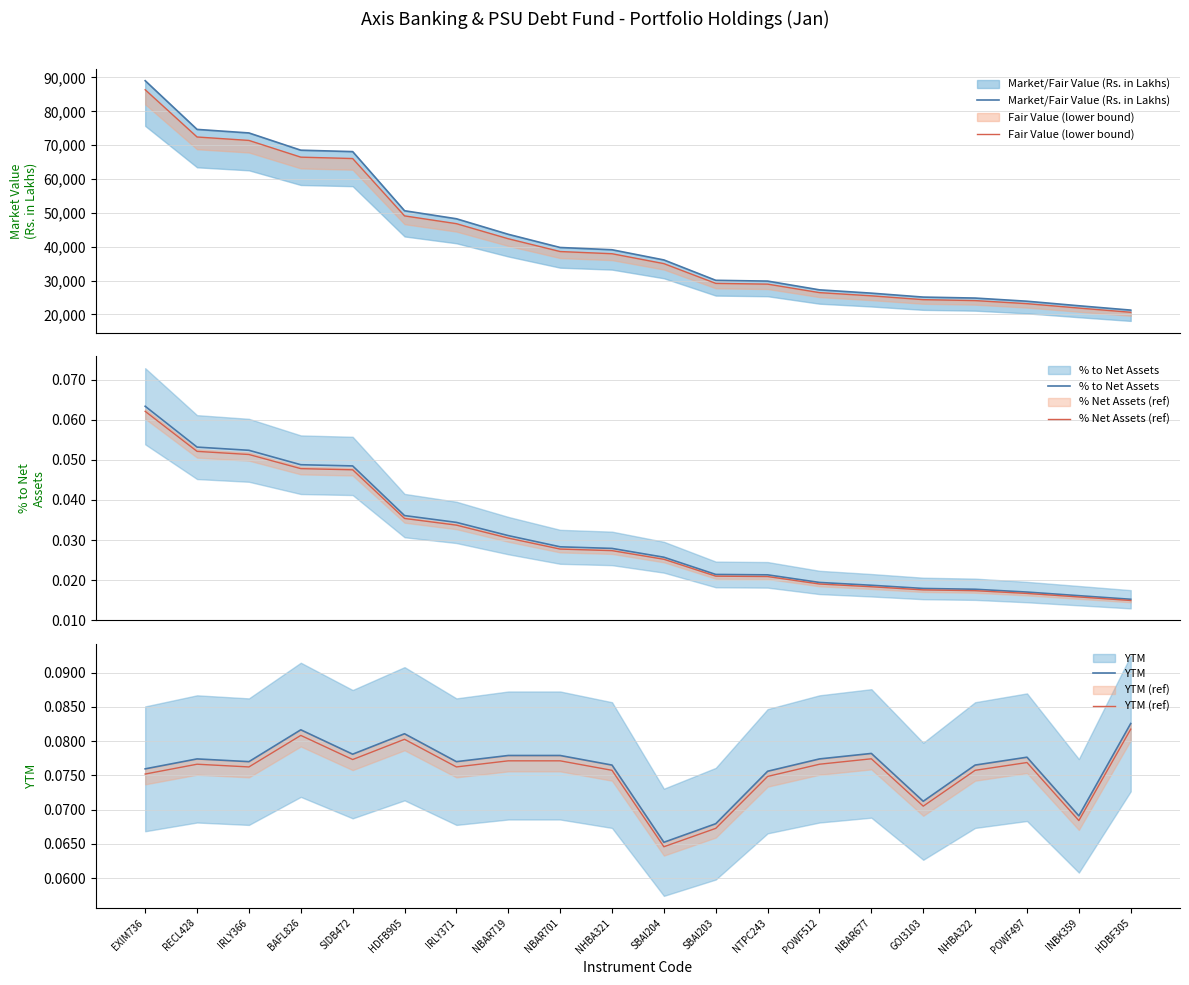

True or false: YTM (ref) and YTM intersect in this chart.

False